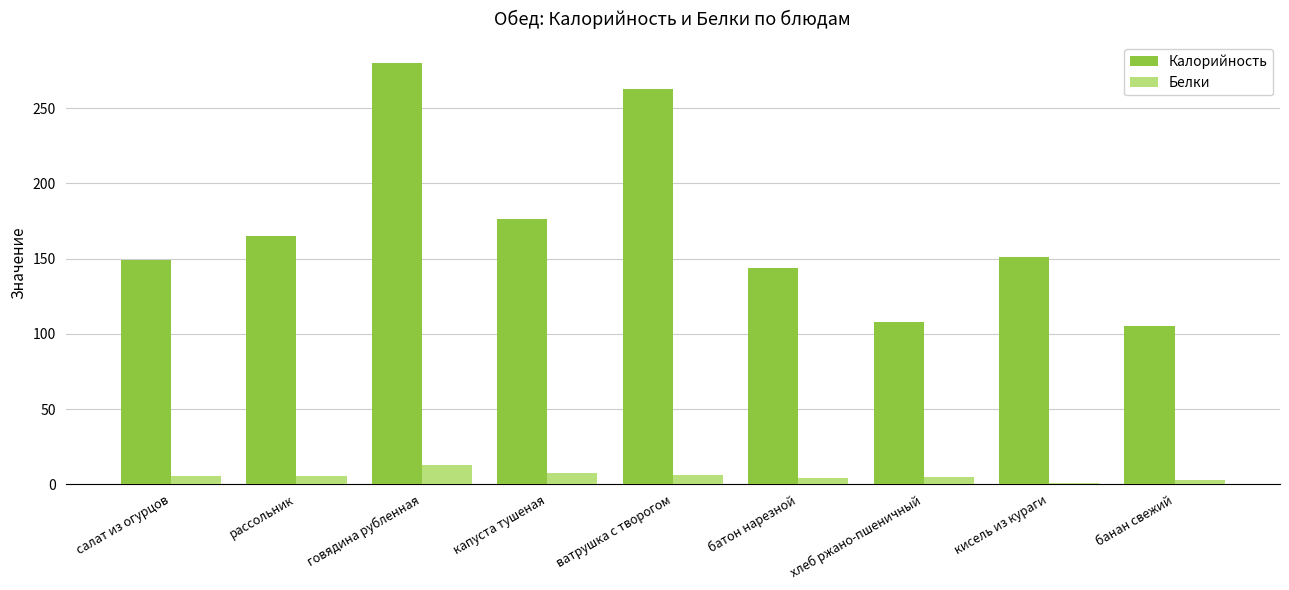

What is the highest value of the Белки series?

12.9